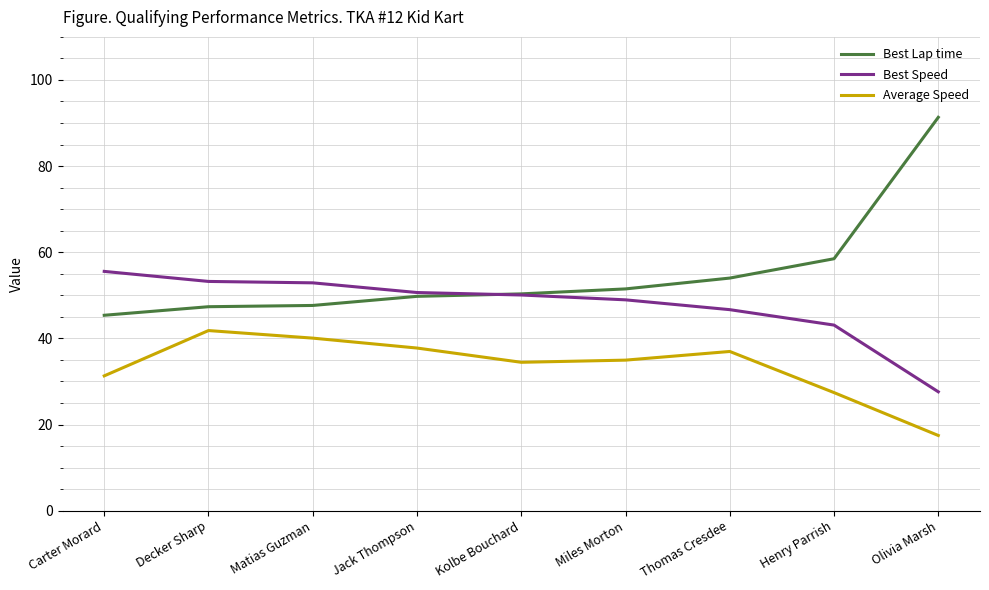

The value of Best Speed at Miles Morton is 65.3. True or false?

False